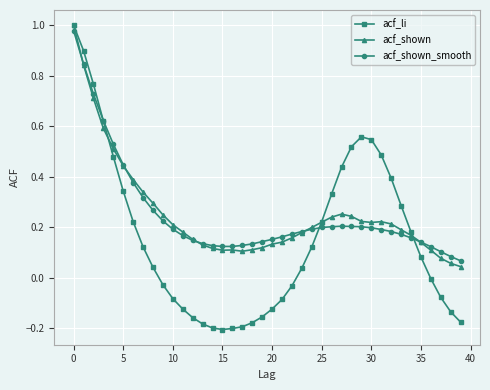

Which series has the widest spread of values?

acf_li